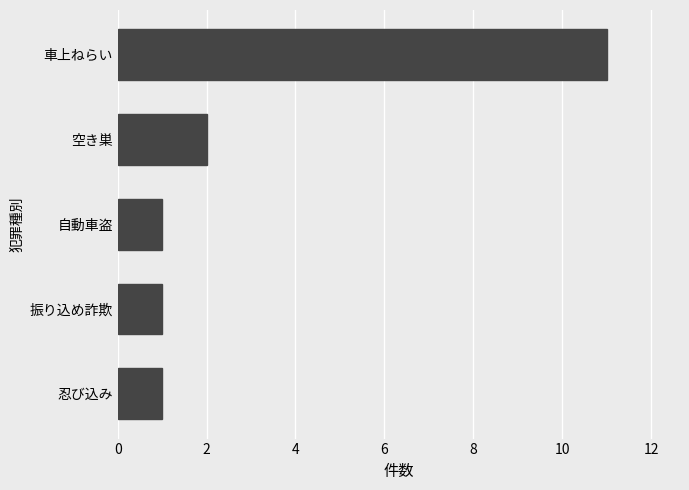

What is the greatest value displayed?

11